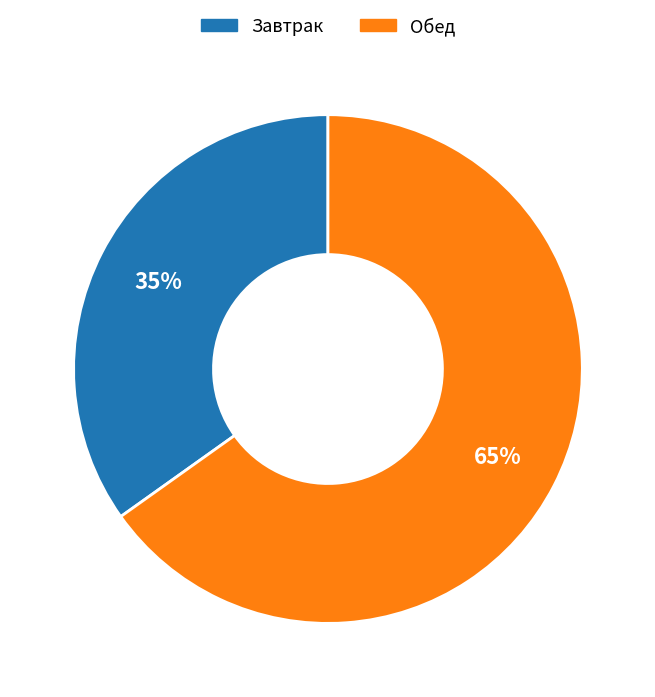

To the nearest percent, what is the average slice percentage?

50%